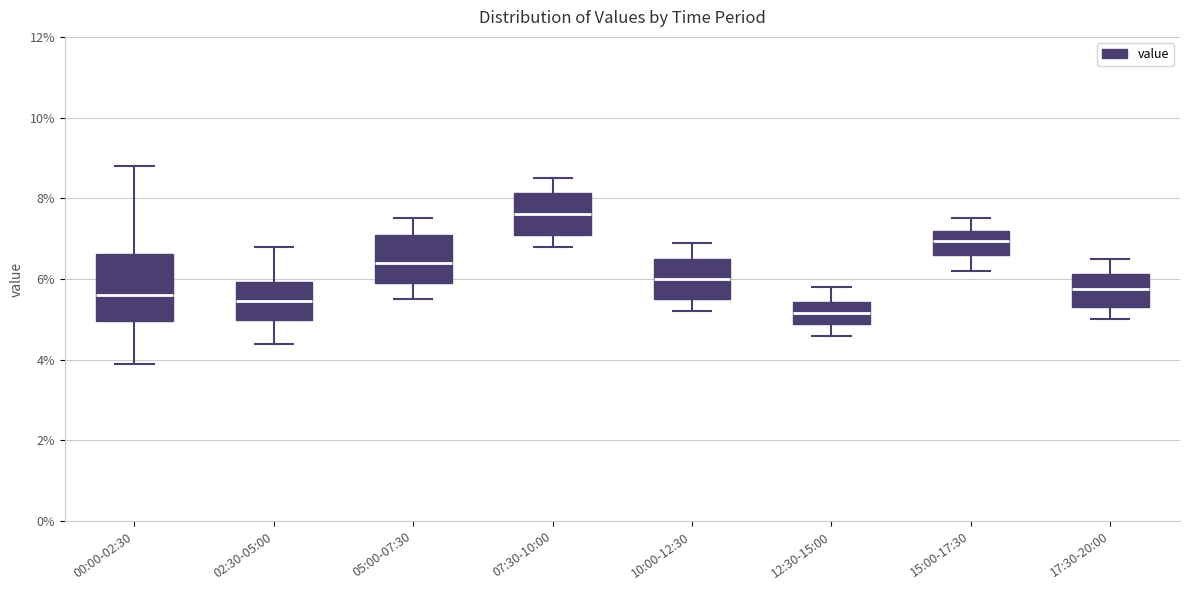

Reading left to right, read every box against the y-axis: the position of its median line, the range the box covers, and the ends of its whiskers. The values are not printed on the chart, so give them approximately, as read against the axis.

00:00-02:30: median 5.6, box 5.0 to 6.6, whiskers 4.0 to 8.8
02:30-05:00: median 5.4, box 5.0 to 6.0, whiskers 4.4 to 6.8
05:00-07:30: median 6.4, box 6.0 to 7.2, whiskers 5.6 to 7.6
07:30-10:00: median 7.6, box 7.2 to 8.2, whiskers 6.8 to 8.6
10:00-12:30: median 6.0, box 5.6 to 6.6, whiskers 5.2 to 7.0
12:30-15:00: median 5.2, box 4.8 to 5.4, whiskers 4.6 to 5.8
15:00-17:30: median 7.0, box 6.6 to 7.2, whiskers 6.2 to 7.6
17:30-20:00: median 5.8, box 5.4 to 6.2, whiskers 5.0 to 6.6